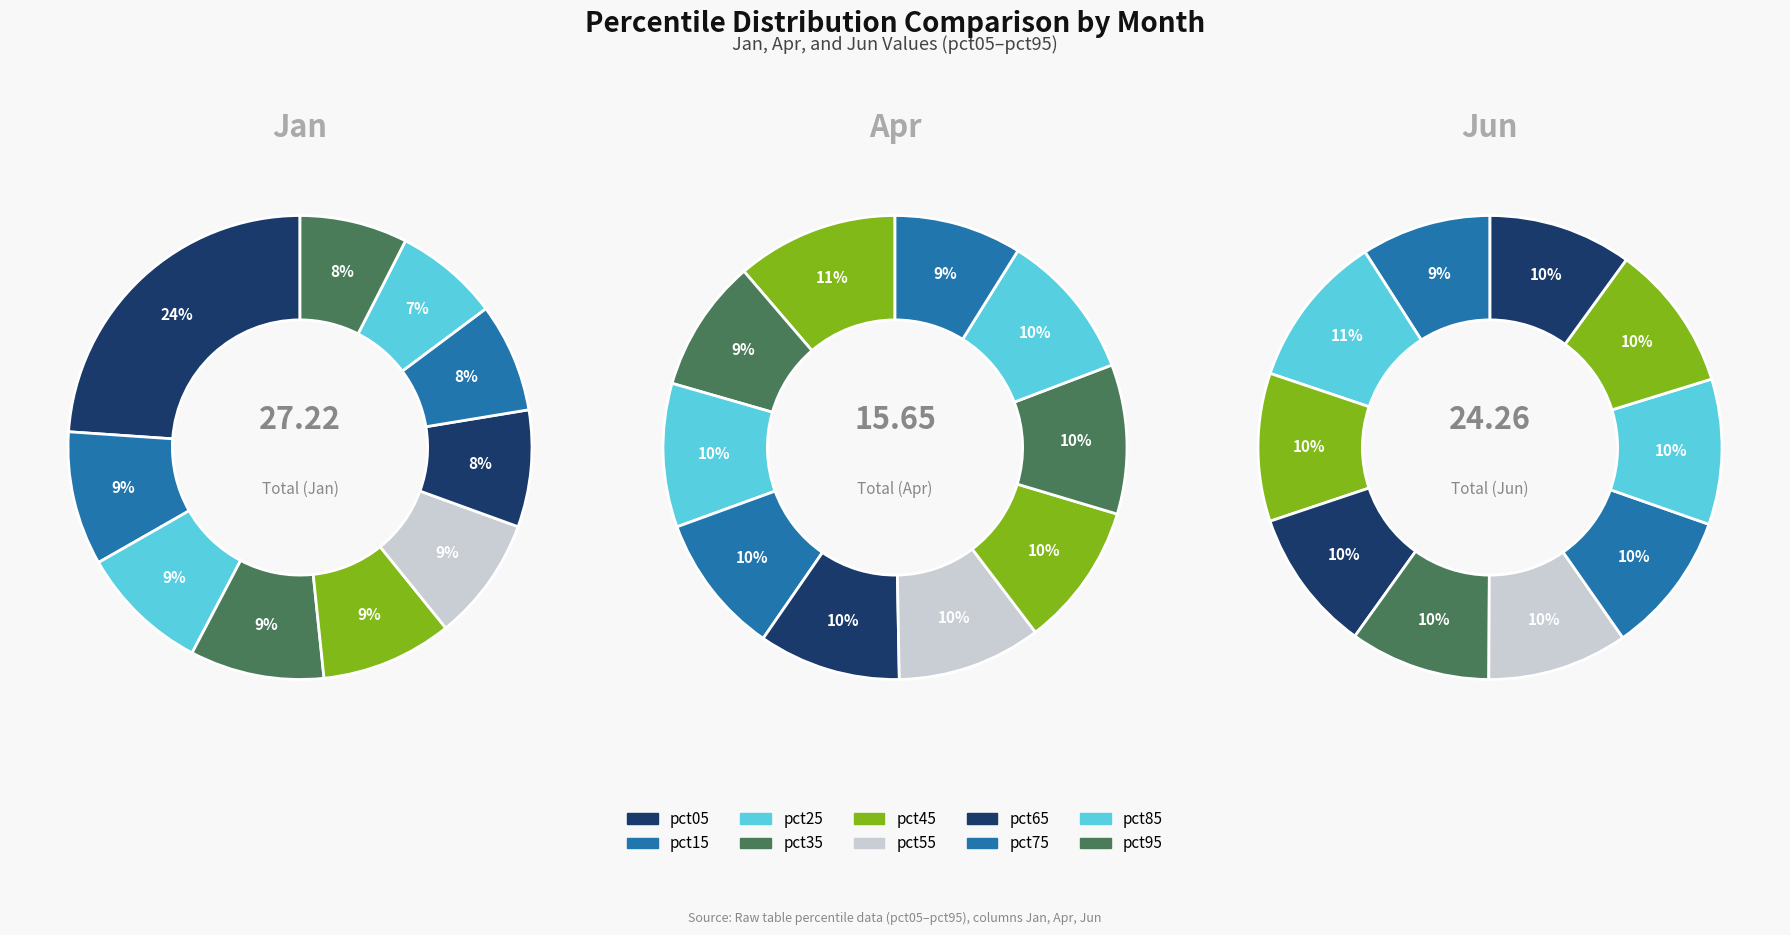

Is it true that 5 is 1% of the pie?

False